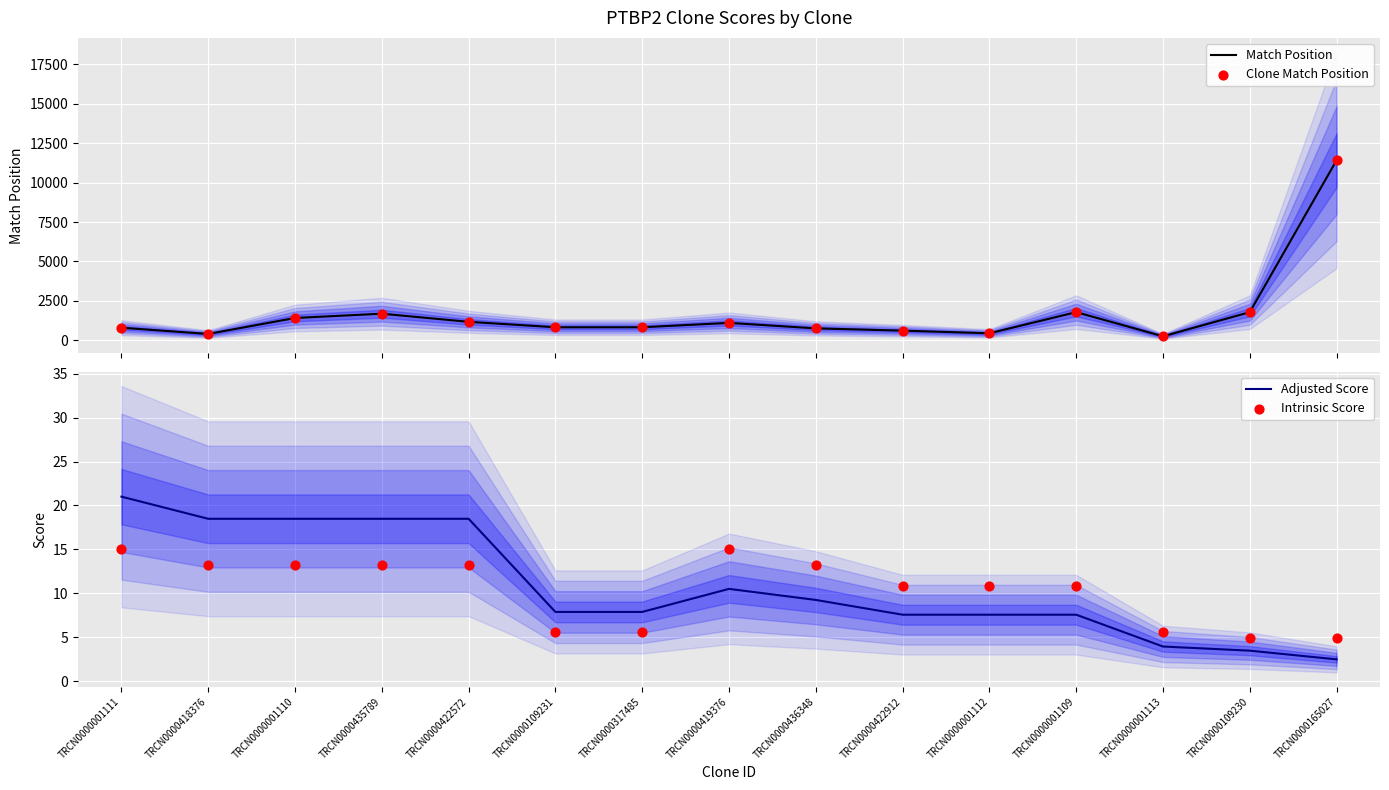

Which series contains the highest Y value?

Match Position